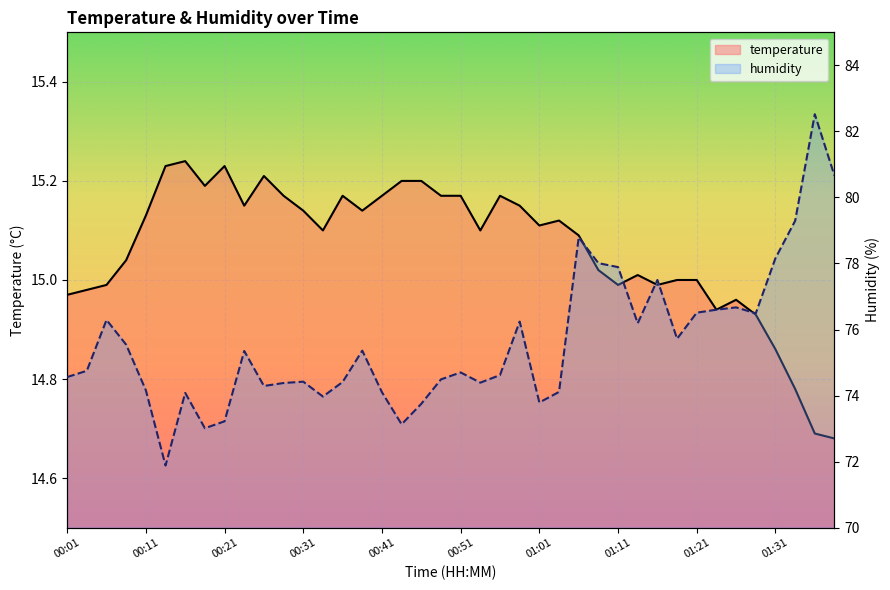

True or false: temperature has a value of 20.6 at 01:23.

False